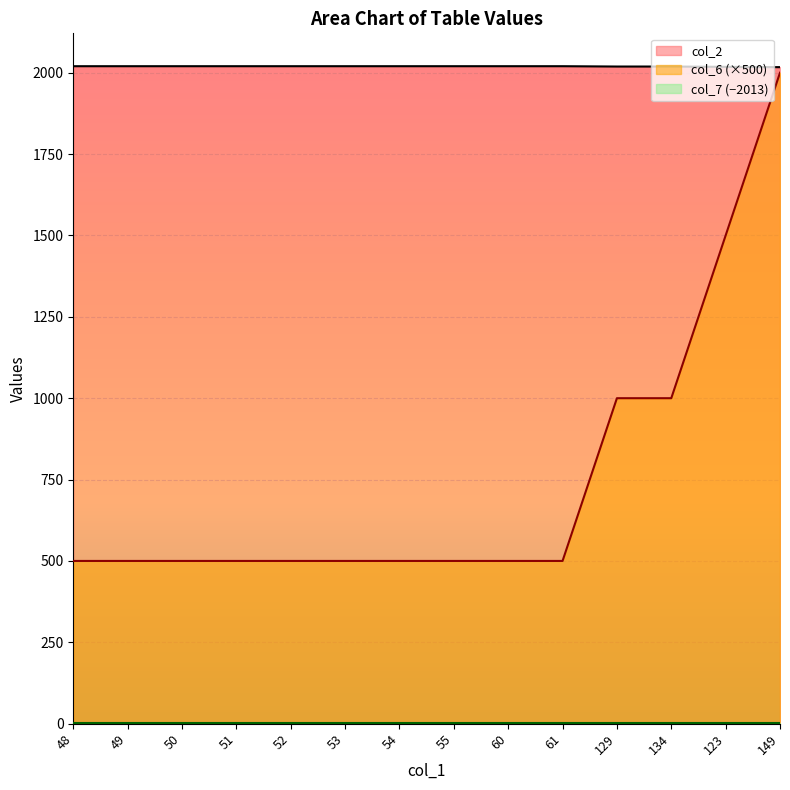

Is it true that col_2 equals 2020 at 61?

True